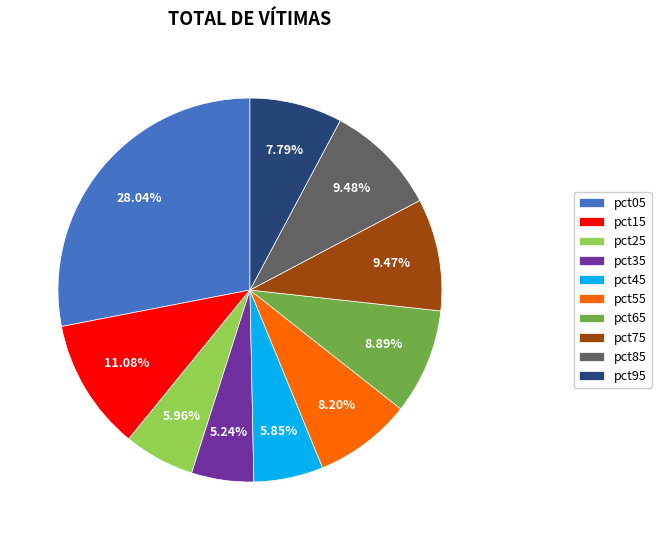

Which slice is the smallest?

pct35